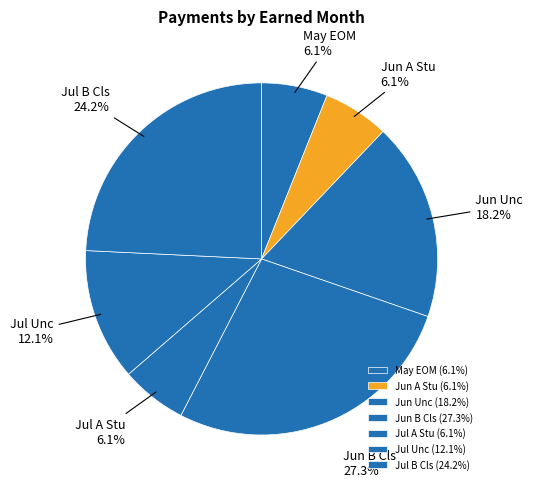

To the nearest percent, what is the average slice percentage?

14%